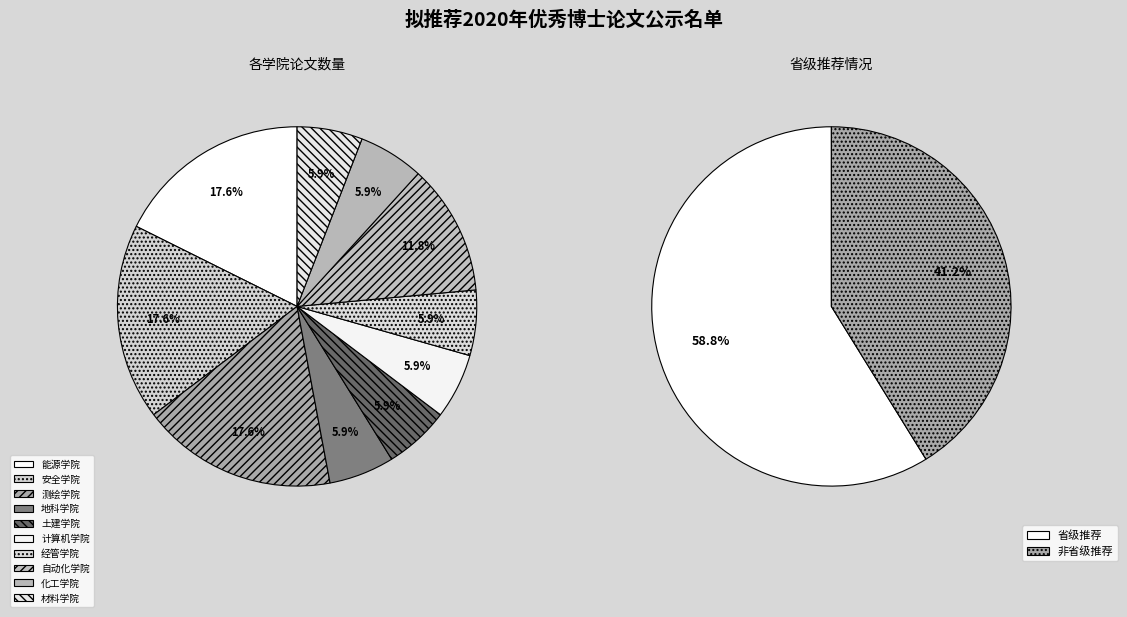

To the nearest percent, what is the difference between the 安全学院 and 材料学院 slice percentages?

12%